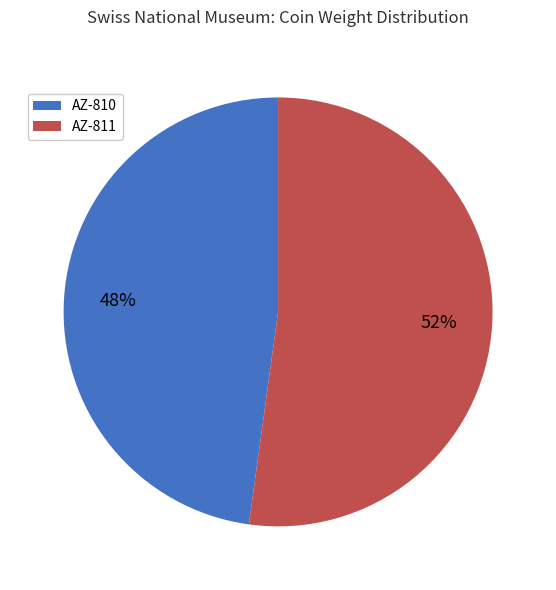

To the nearest percent, what is the average slice percentage?

50%